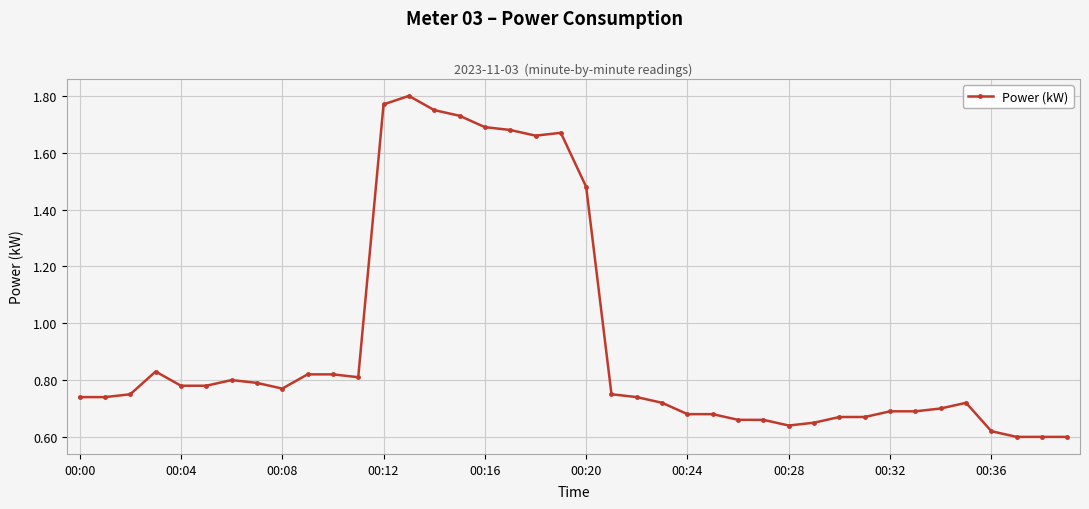

True or false: there are more than 0 points higher than both neighbors.

True